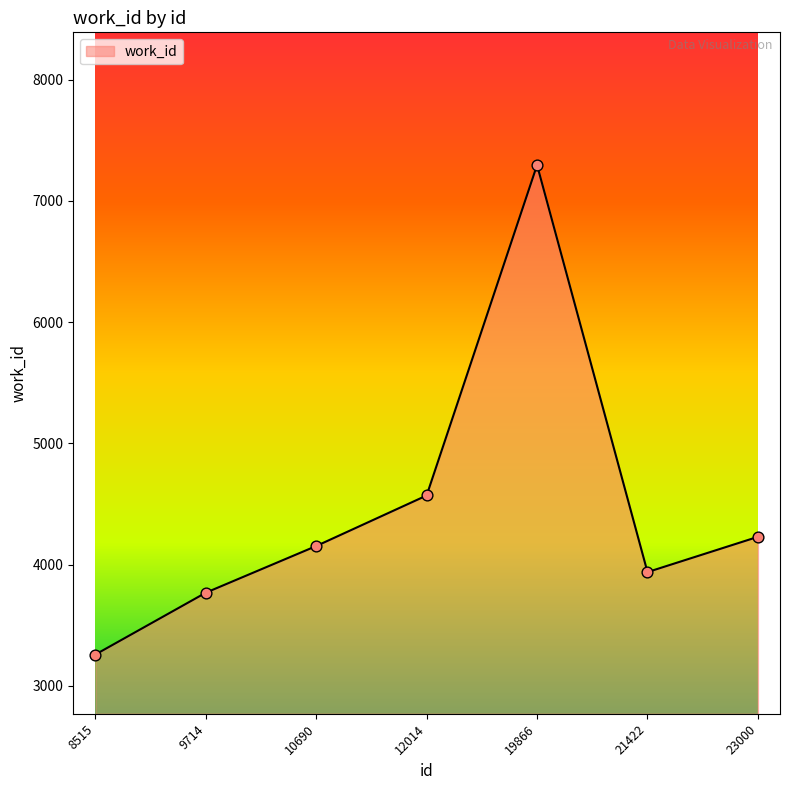

Which has a higher value, 21422 or 9714?

21422